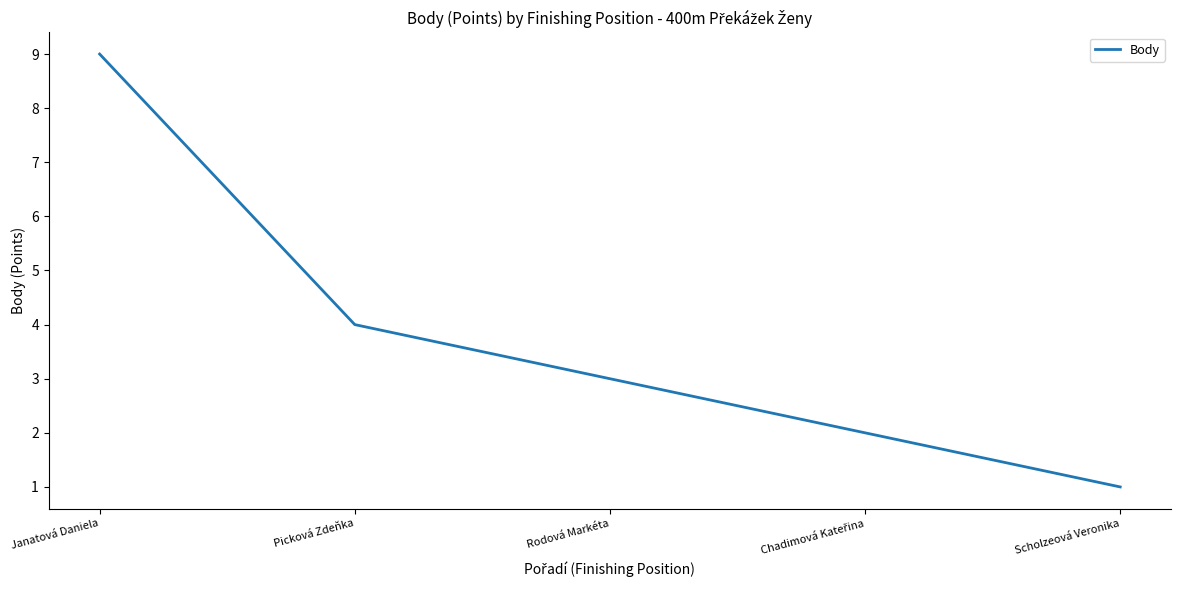

True or false: there are more than 0 points higher than both neighbors.

False